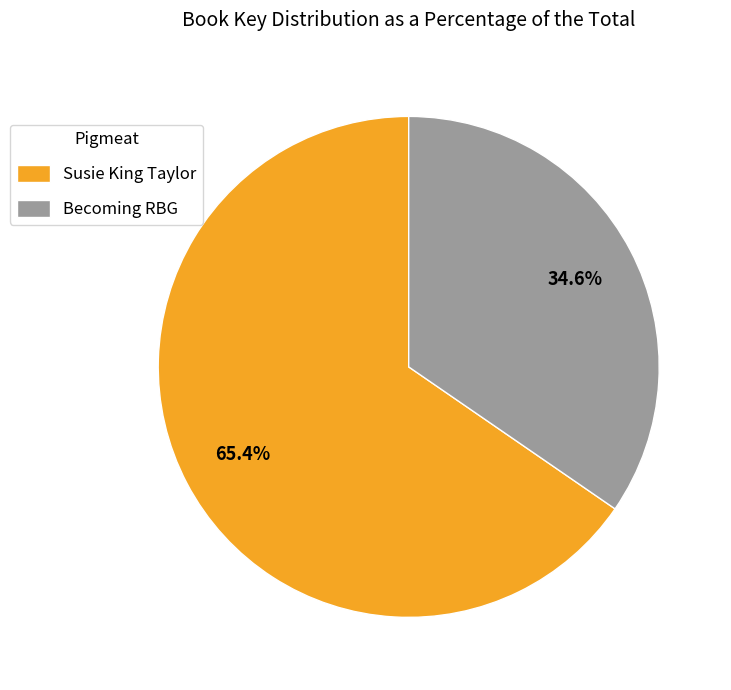

To the nearest percent, what is the difference between the largest and smallest slice percentages?

31%